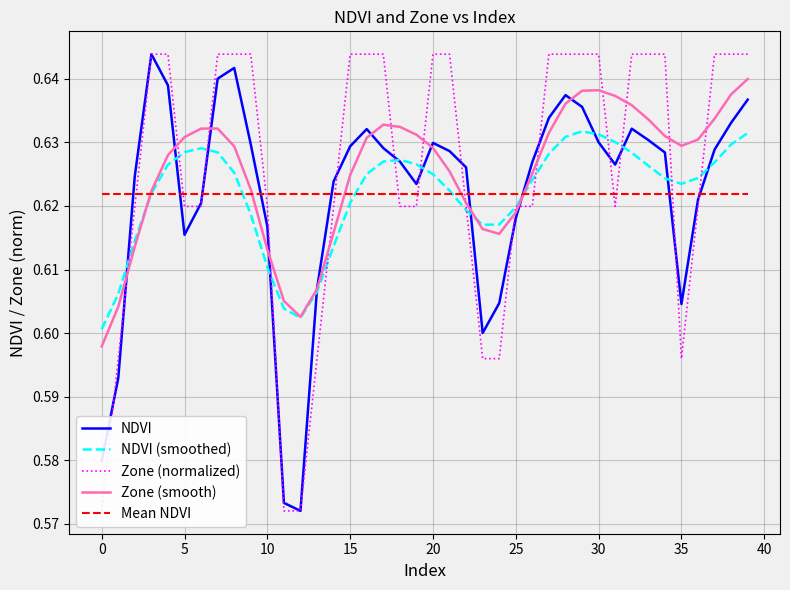

Which series has the largest total across all categories?

Zone (normalized)